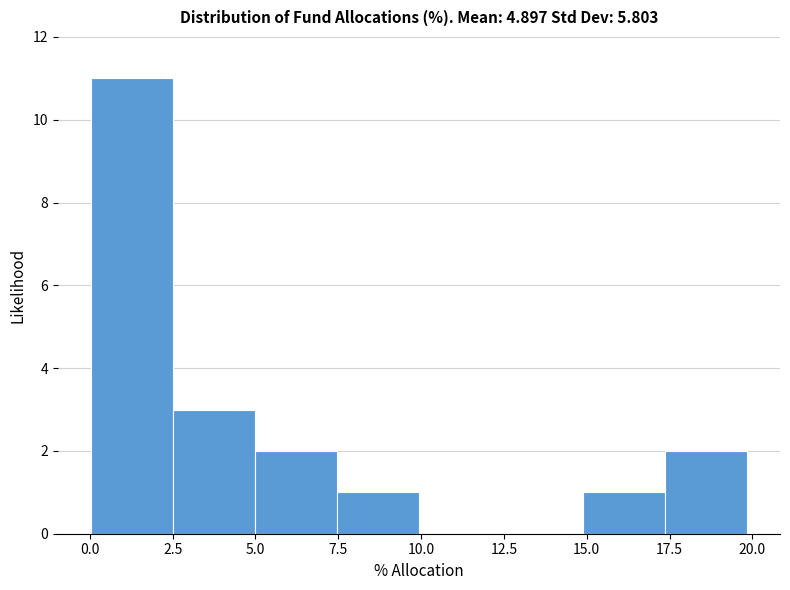

Which range on the x-axis has the tallest bar?

0.0 to 2.5